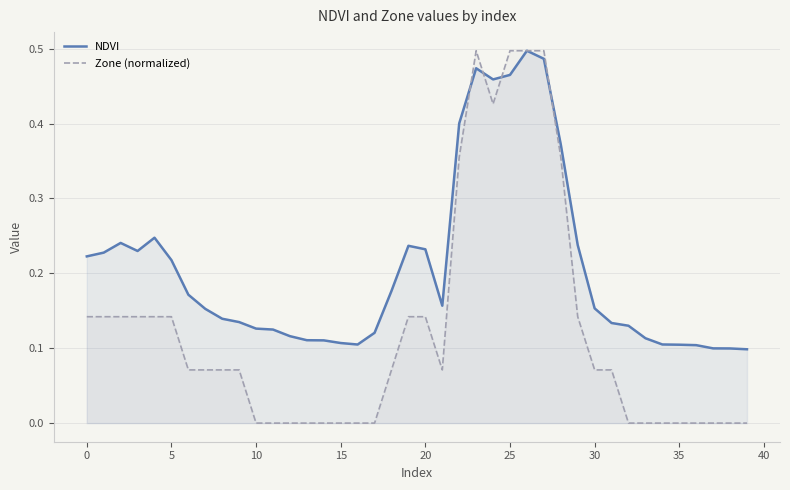

The value of Zone (normalized) at 25 is 0.9. True or false?

False